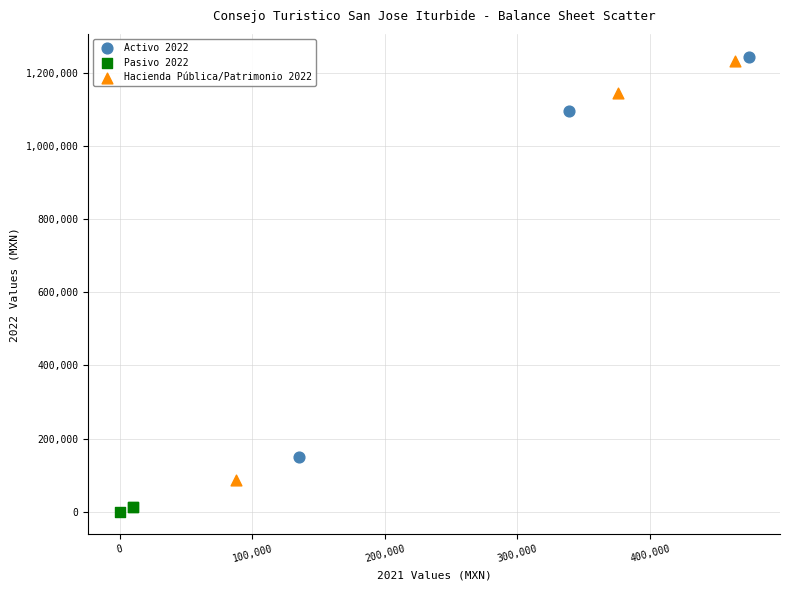

Which series reaches the minimum Y coordinate?

Pasivo 2022